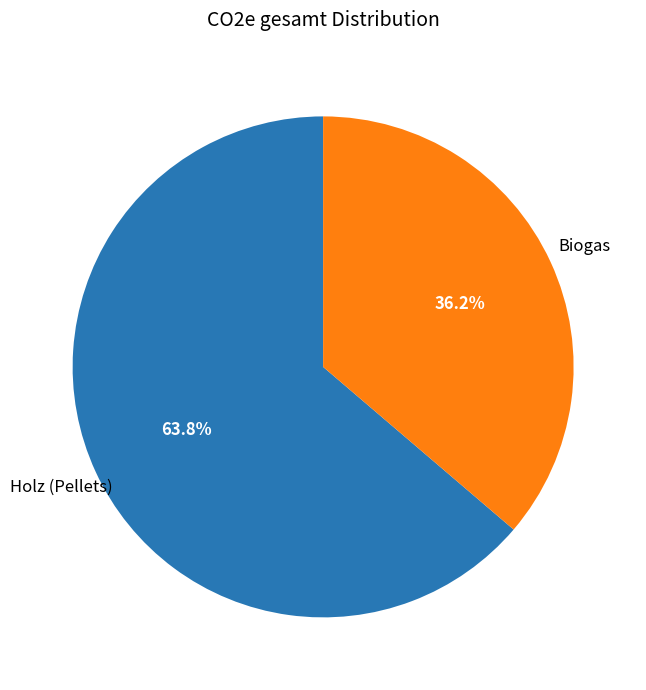

Does any single category account for the majority?

Yes